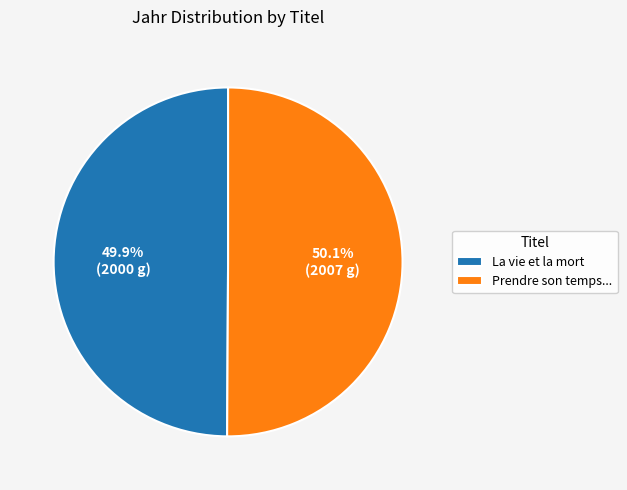

Approximately how many times larger is the value at La vie et la mort compared to Prendre son temps...?

1.0